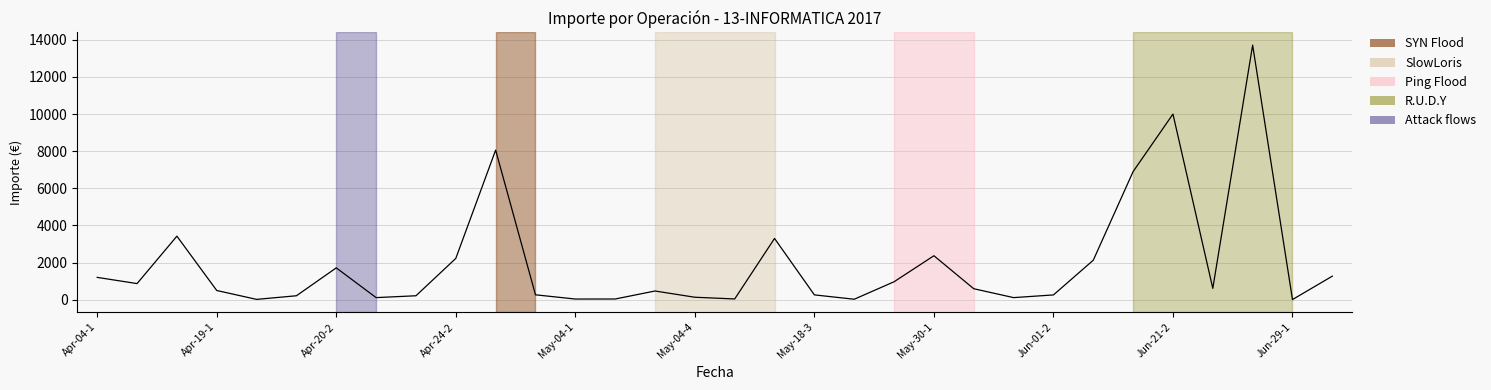

What is the maximum value shown in the chart?

13713.3